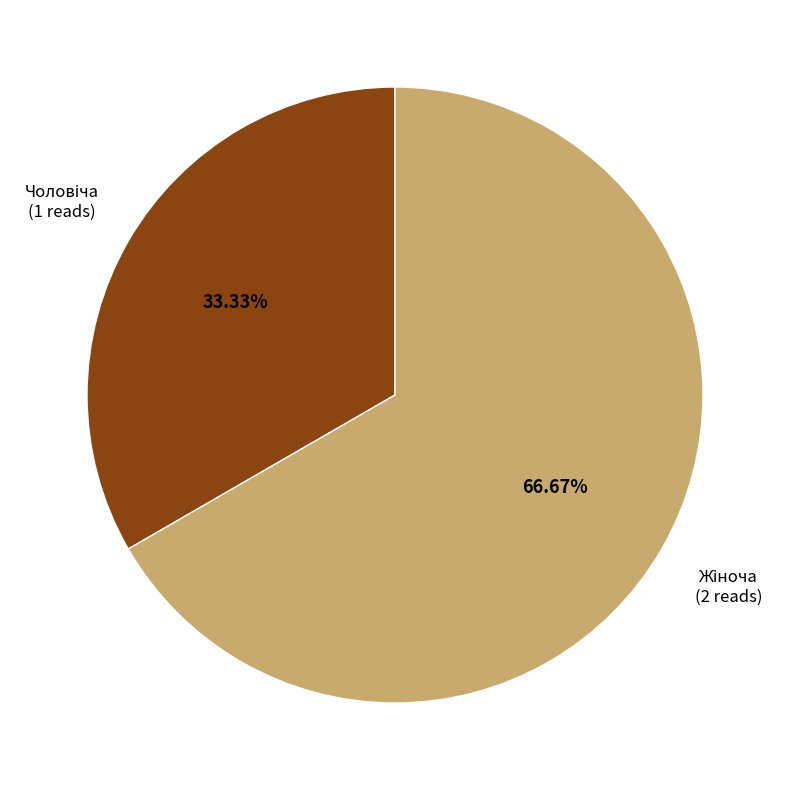

To the nearest percent, what is the average slice percentage?

50%